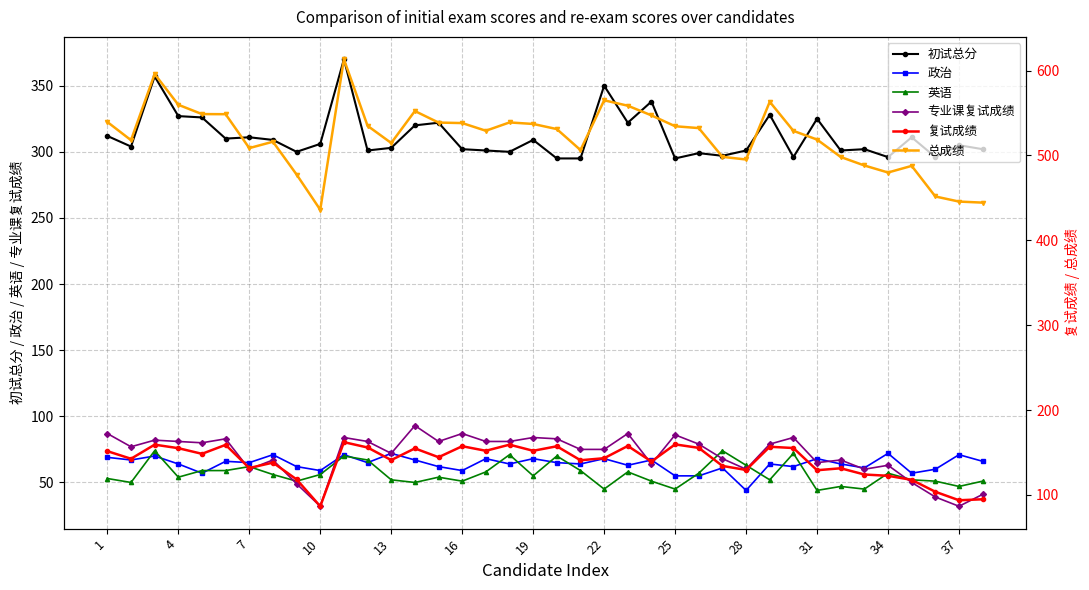

Where does the 政治 series first go above 65?

1